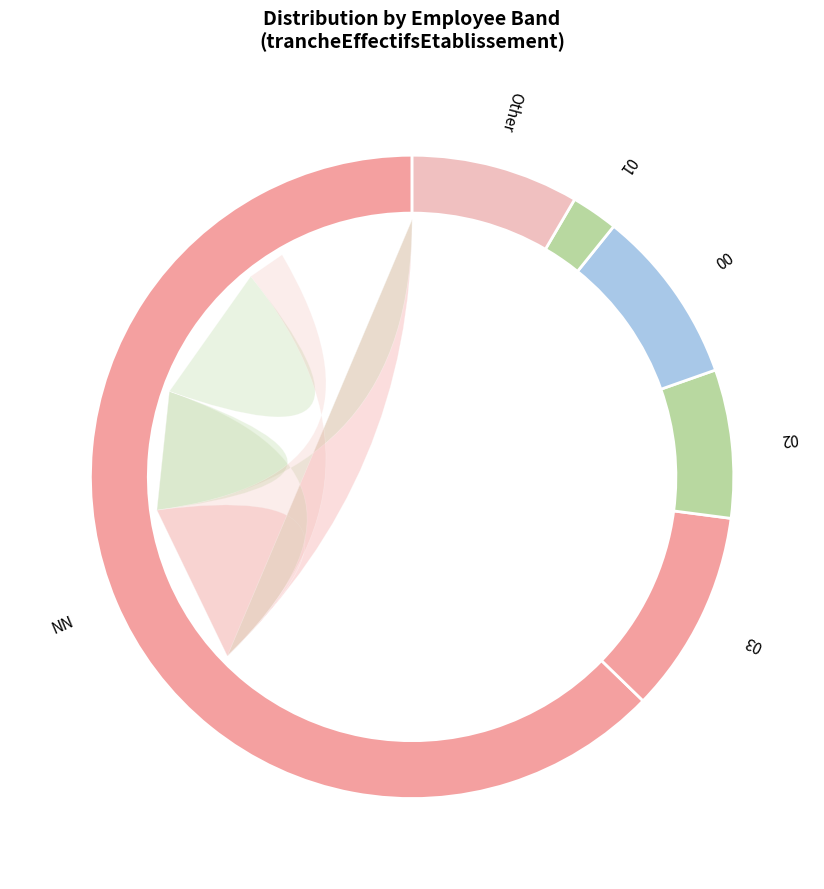

What percentage do 22 and 00 together represent?

10.8%